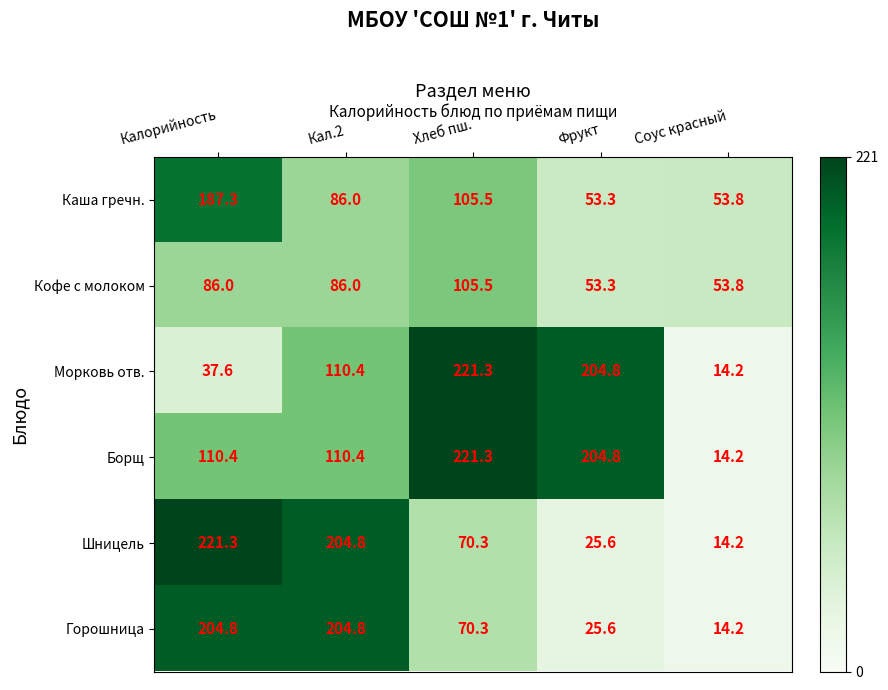

How many data points does each series have?

5